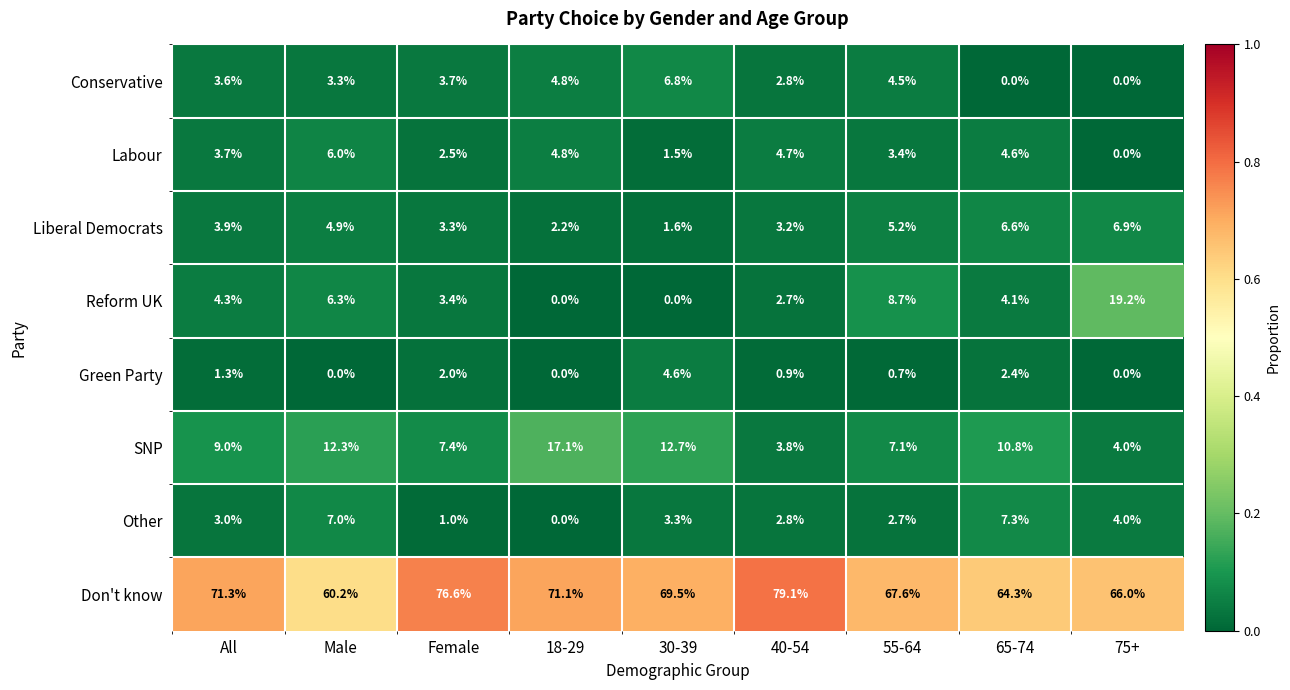

What is the highest value of the Reform UK series?

19.2